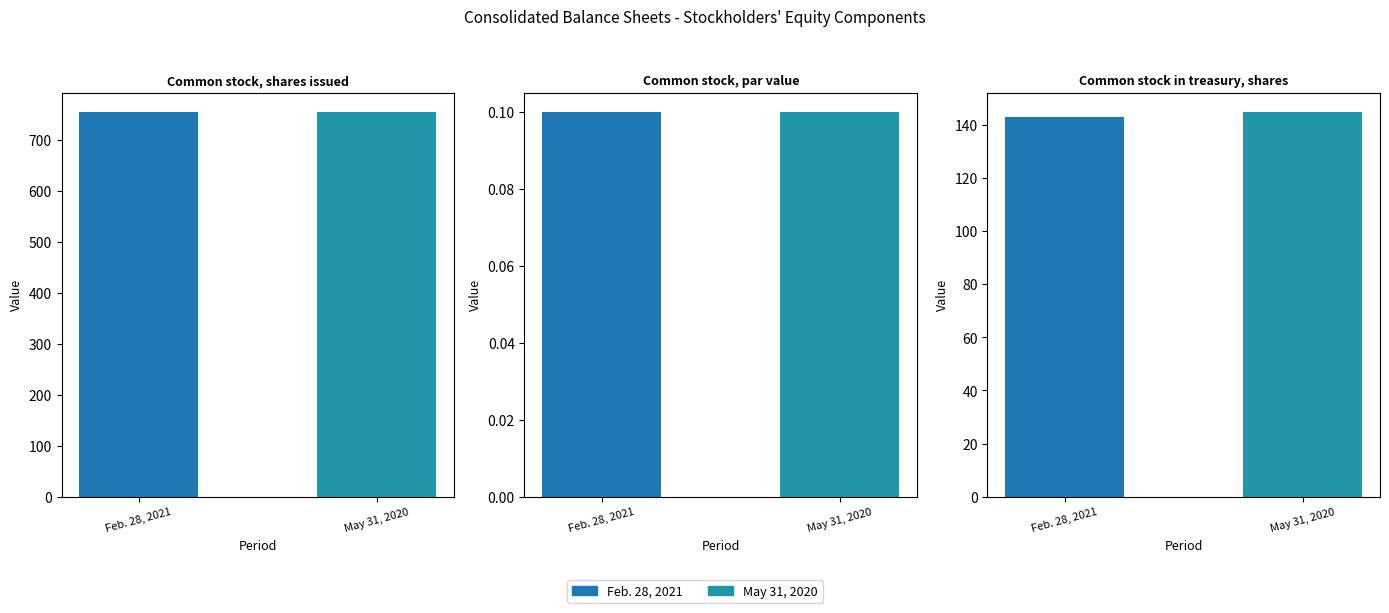

Is the value of Feb. 28, 2021 at Common stock, par value greater than the value of May 31, 2020 at Common stock in treasury, shares?

No